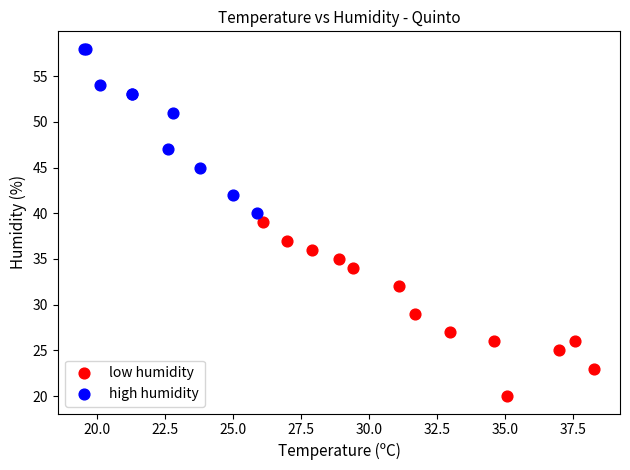

Which series has the widest spread of Y values?

low humidity